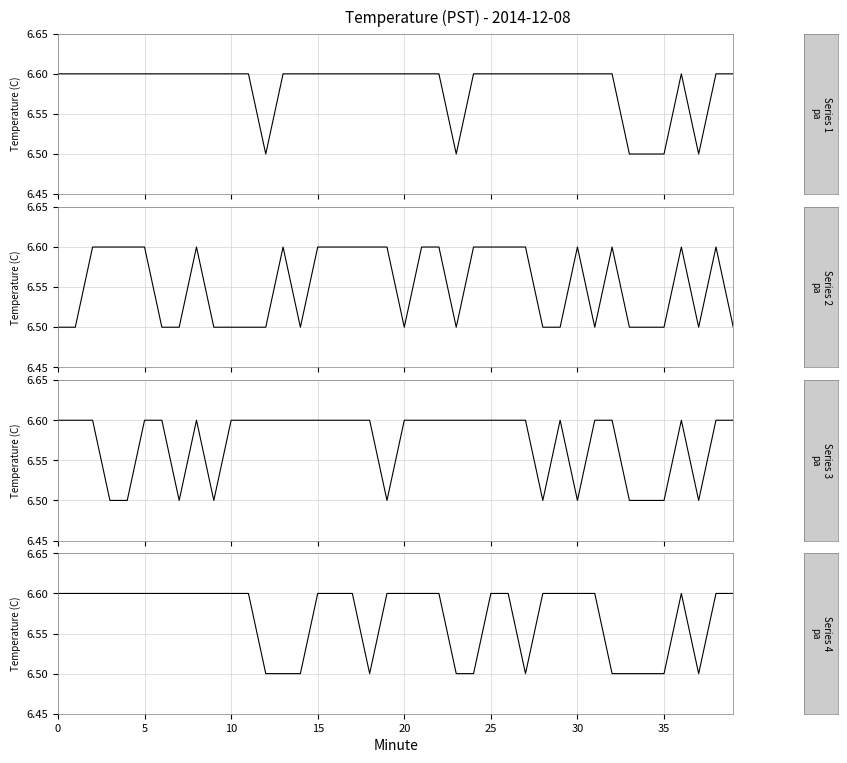

Reading right to left, list all the values displayed in this chart.

Temperature Series 1: 6.6	6.6	6.5	6.6	6.5	6.5	6.5	6.6	6.6	6.6	6.6	6.6	6.6	6.6	6.6	6.6	6.5	6.6	6.6	6.6	6.6	6.6	6.6	6.6	6.6	6.6	6.6	6.5	6.6	6.6	6.6	6.6	6.6	6.6	6.6	6.6	6.6	6.6	6.6	6.6
Temperature Series 2: 6.5	6.6	6.5	6.6	6.5	6.5	6.5	6.6	6.5	6.6	6.5	6.5	6.6	6.6	6.6	6.6	6.5	6.6	6.6	6.5	6.6	6.6	6.6	6.6	6.6	6.5	6.6	6.5	6.5	6.5	6.5	6.6	6.5	6.5	6.6	6.6	6.6	6.6	6.5	6.5
Temperature Series 3: 6.6	6.6	6.5	6.6	6.5	6.5	6.5	6.6	6.6	6.5	6.6	6.5	6.6	6.6	6.6	6.6	6.6	6.6	6.6	6.6	6.5	6.6	6.6	6.6	6.6	6.6	6.6	6.6	6.6	6.6	6.5	6.6	6.5	6.6	6.6	6.5	6.5	6.6	6.6	6.6
Temperature Series 4: 6.6	6.6	6.5	6.6	6.5	6.5	6.5	6.5	6.6	6.6	6.6	6.6	6.5	6.6	6.6	6.5	6.5	6.6	6.6	6.6	6.6	6.5	6.6	6.6	6.6	6.5	6.5	6.5	6.6	6.6	6.6	6.6	6.6	6.6	6.6	6.6	6.6	6.6	6.6	6.6